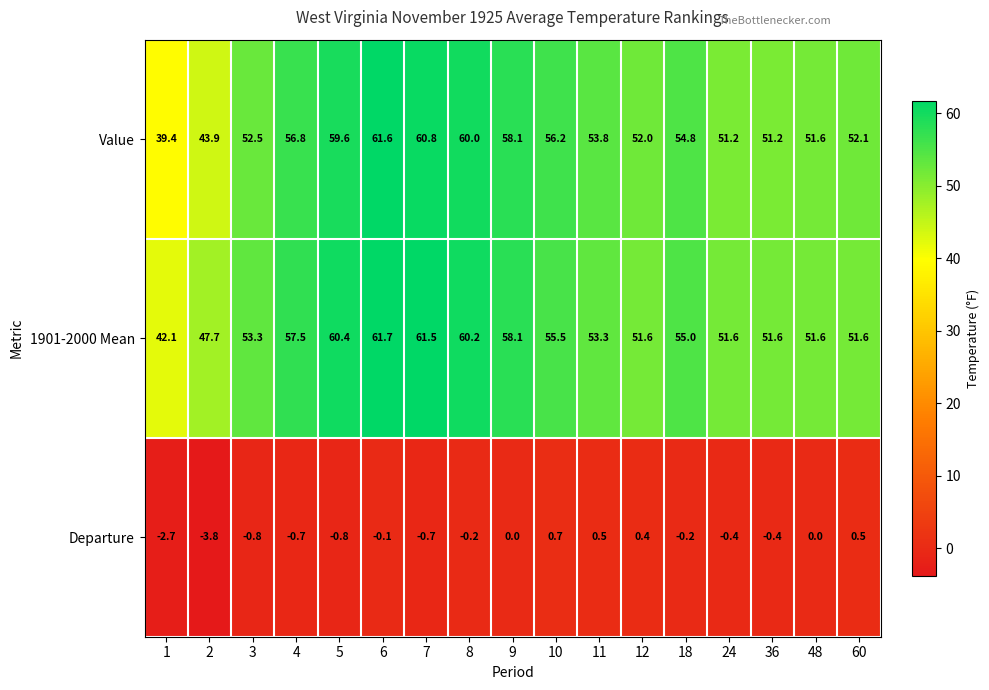

What is the total value across all series at 9?

116.2